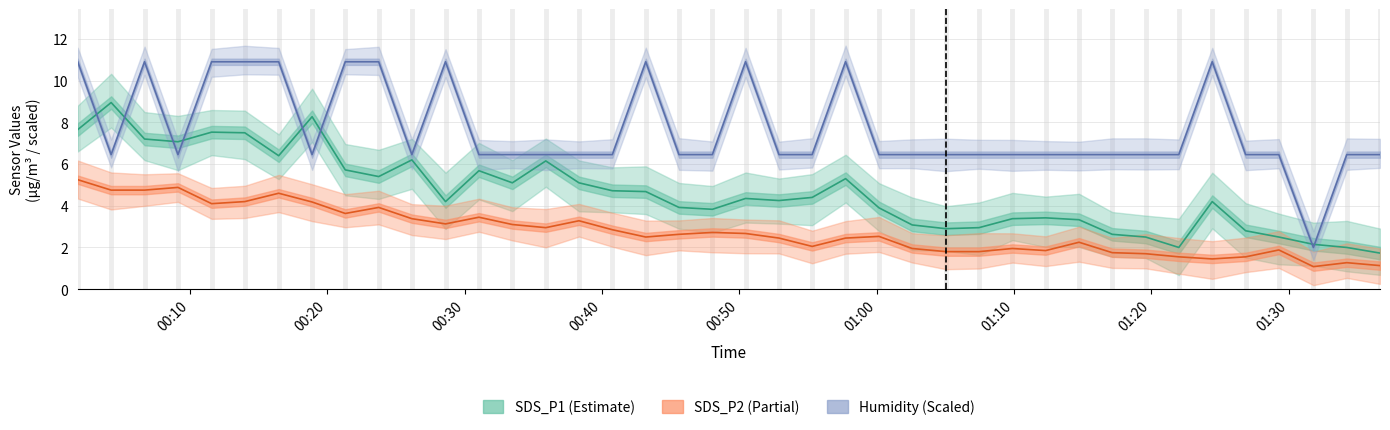

List the series in order of their peak value, highest first.

Humidity, SDS_P1, SDS_P2